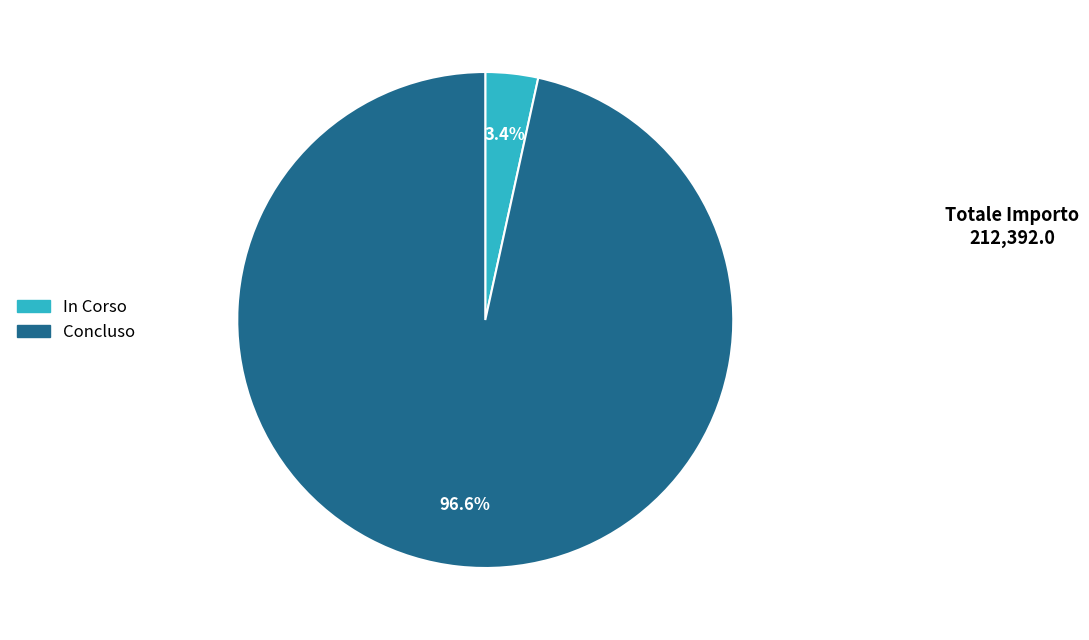

Does any single category account for the majority?

Yes